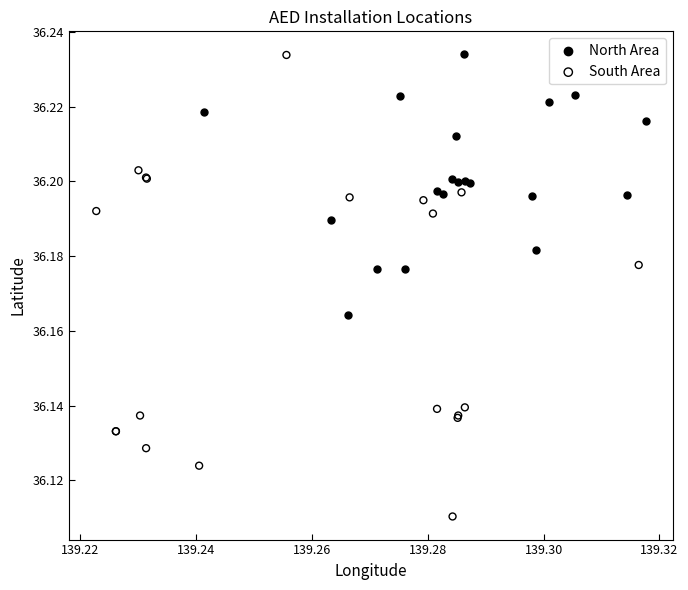

Which series has the widest spread of Y values?

South Area